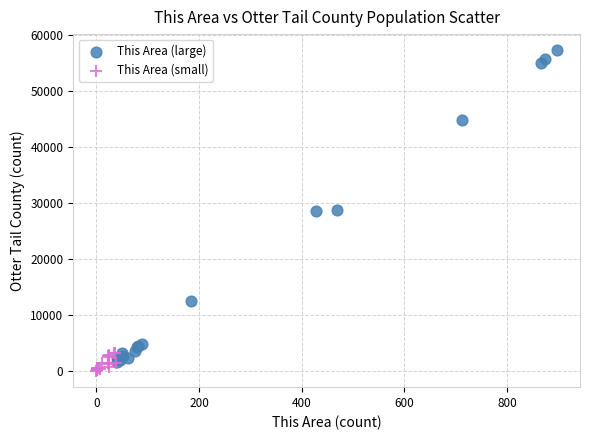

Which series has the largest Y range (max minus min)?

This Area (large)